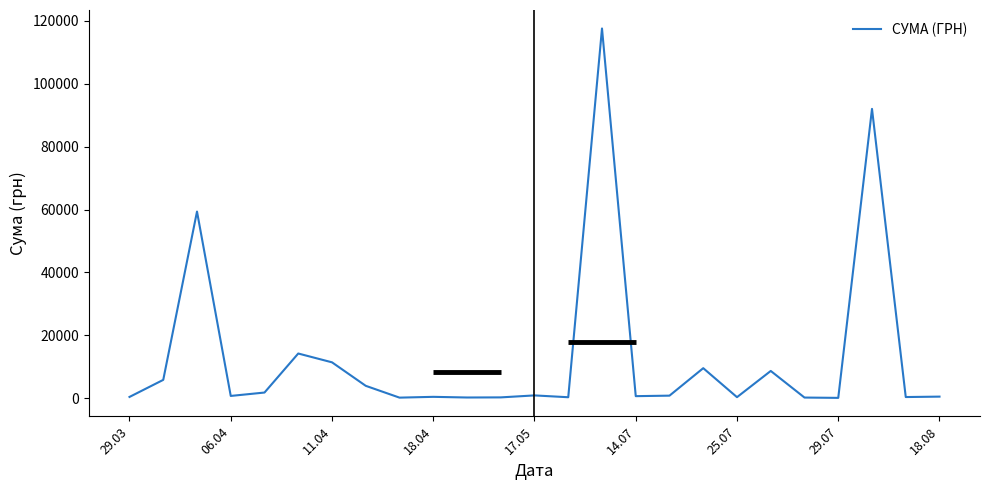

What is the average value?

13222.6